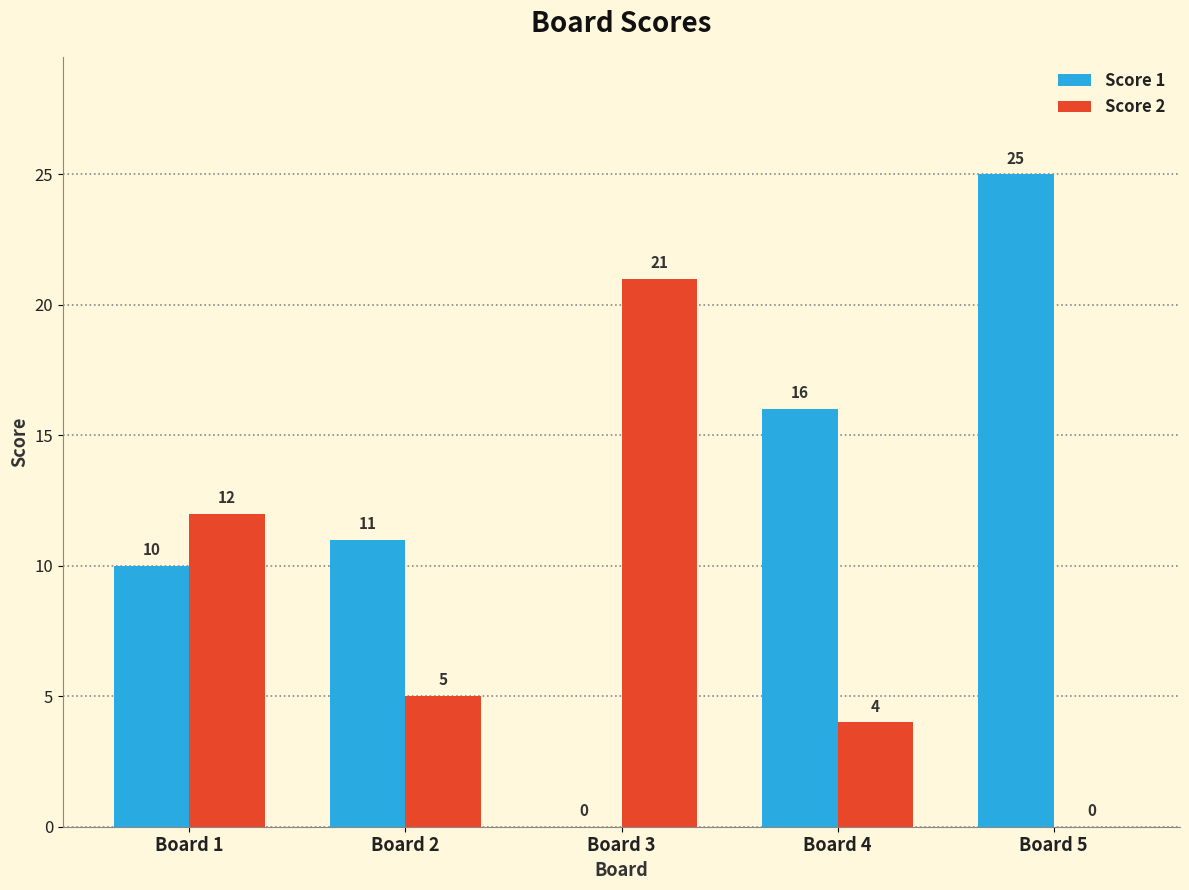

How many series are shown in this chart?

2